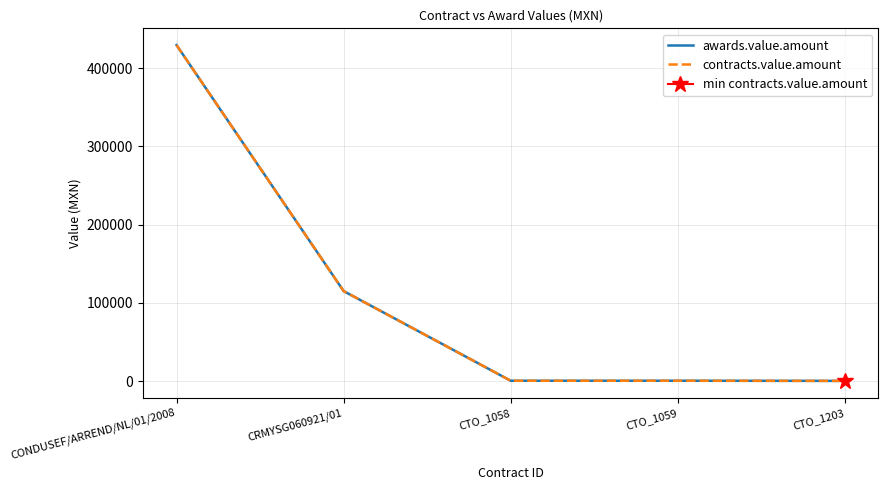

What is the sum of the awards.value.amount values at CTO_1059 and CTO_1058?

863.4